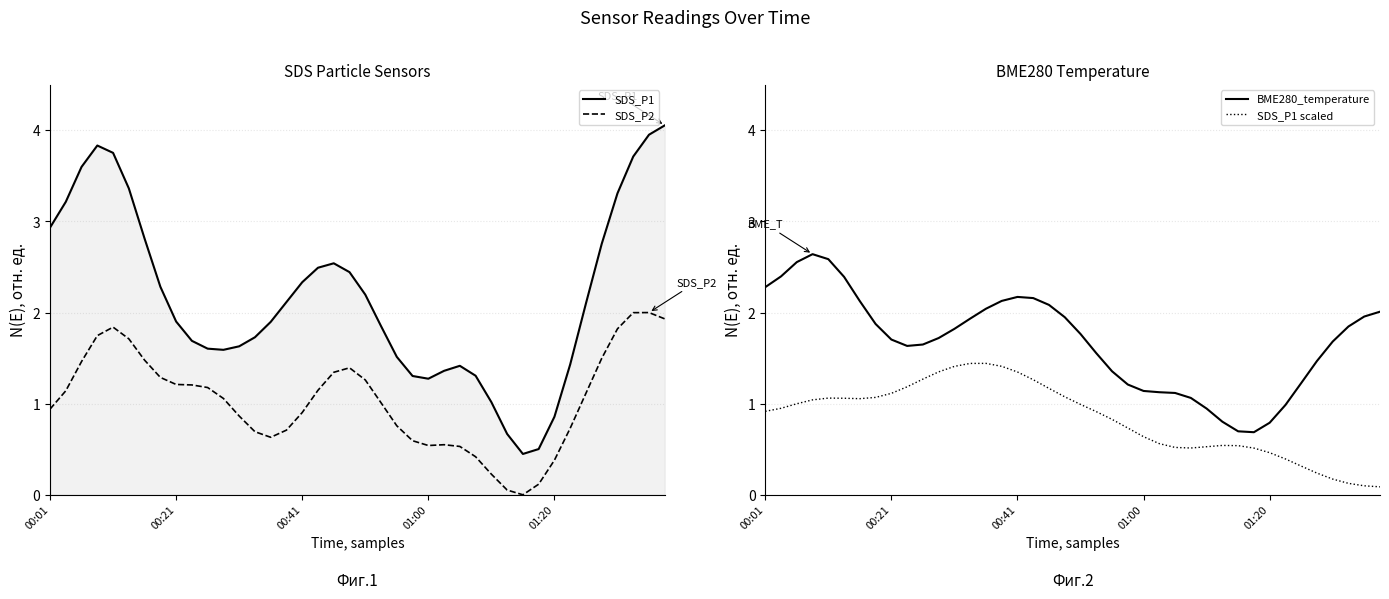

The value of SDS_P2 at 30 is -1.3. True or false?

False